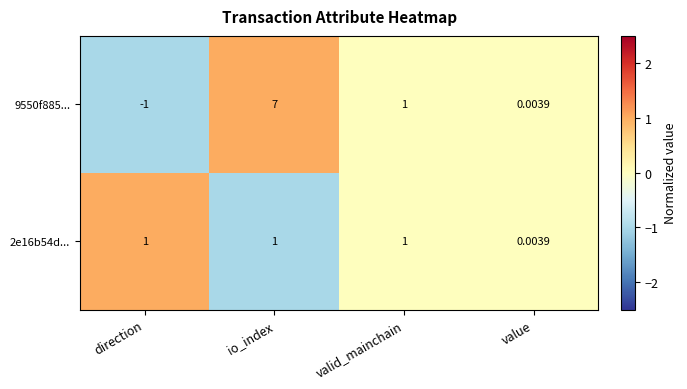

Which series has the largest range (max minus min)?

9550f885...